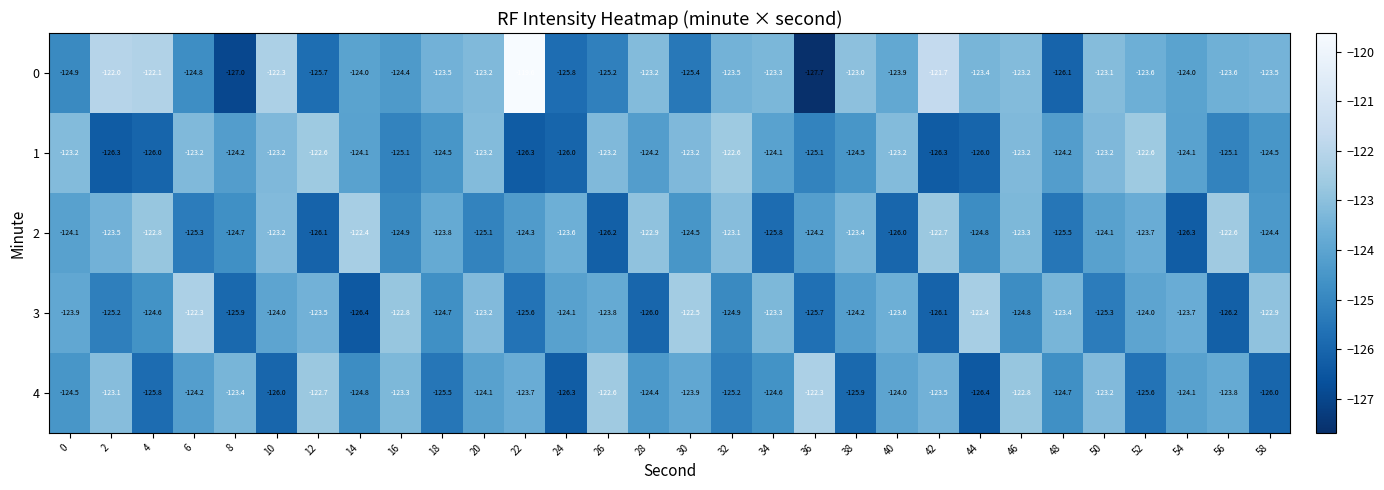

Which series changed the most between 2 and 20?

1